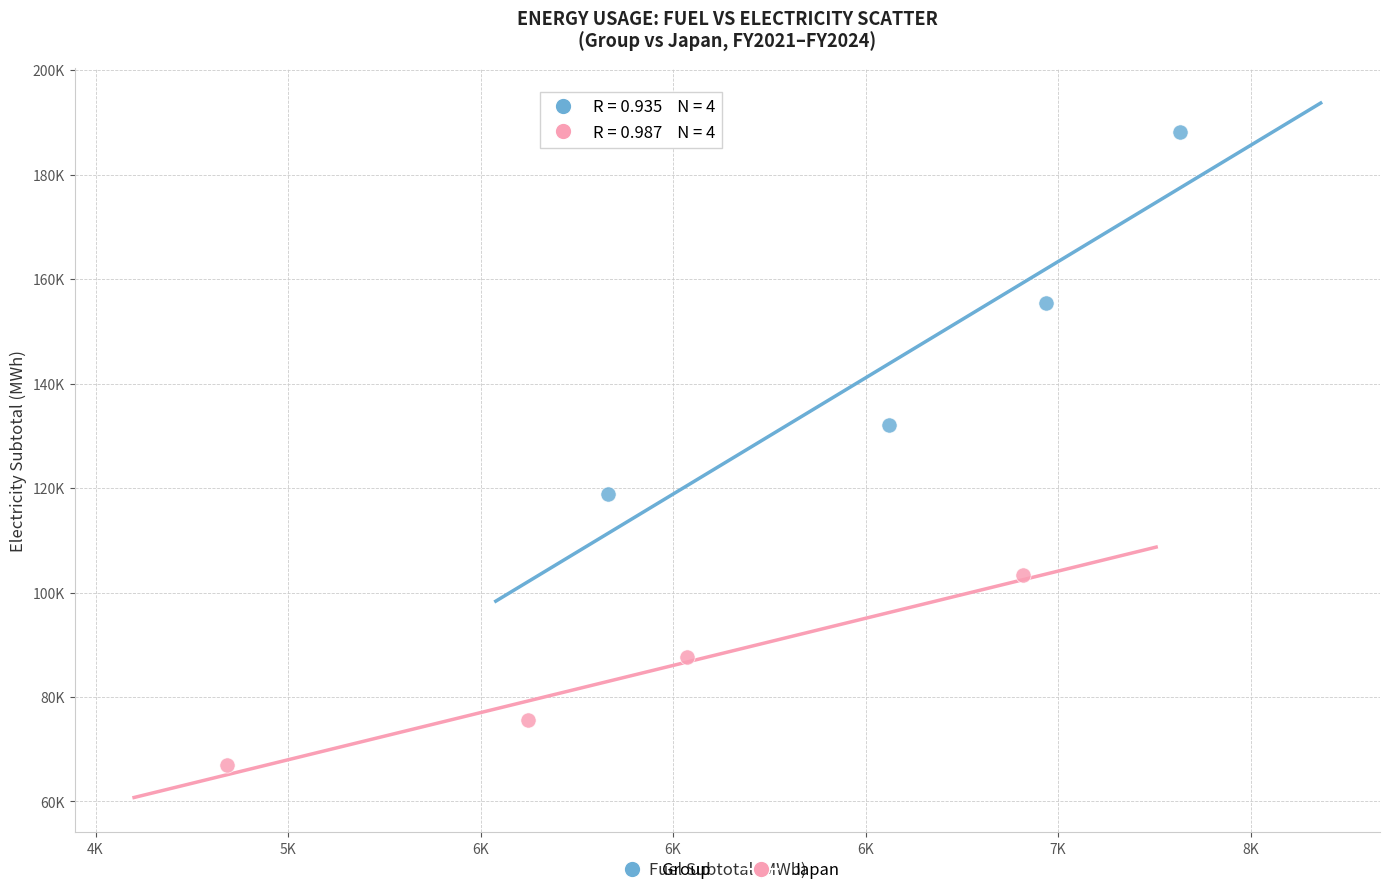

Which series contains the lowest Y value?

Japan